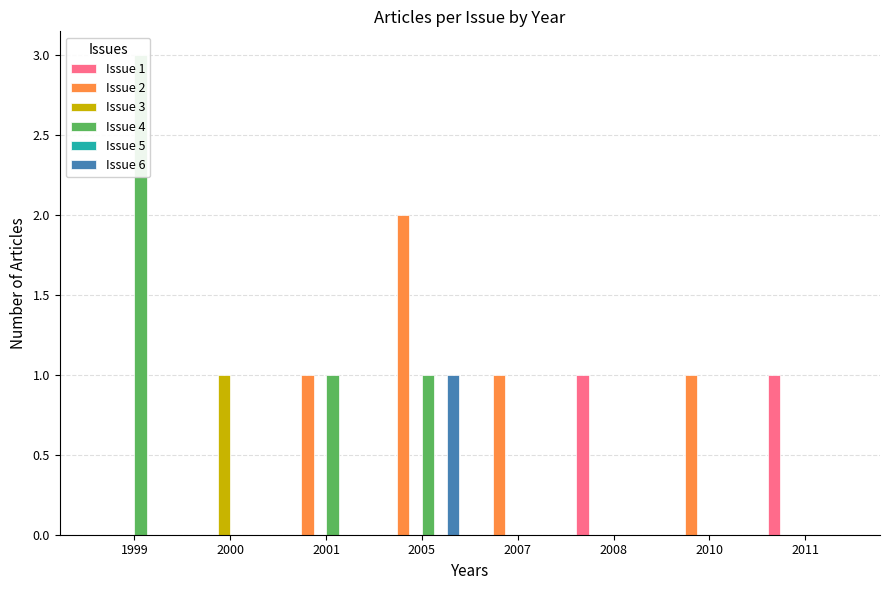

What is the sum of the Issue 6 values at 1999 and 2005?

1